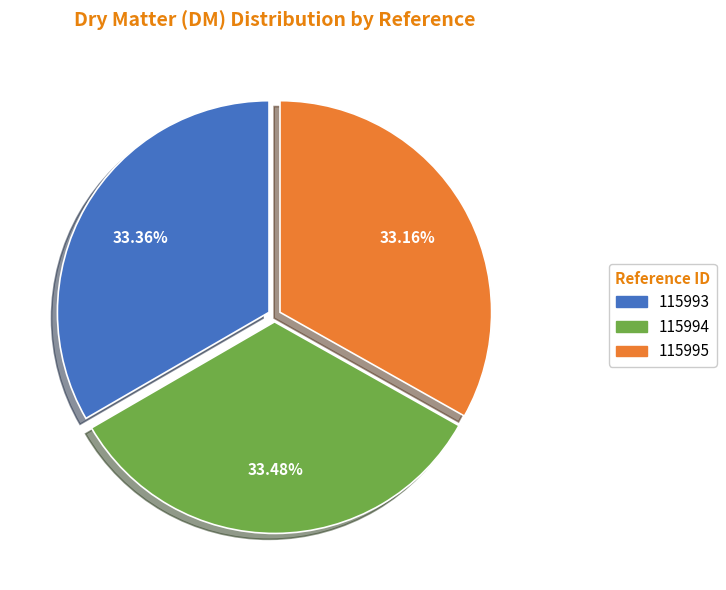

Count the number of slices in the pie.

3